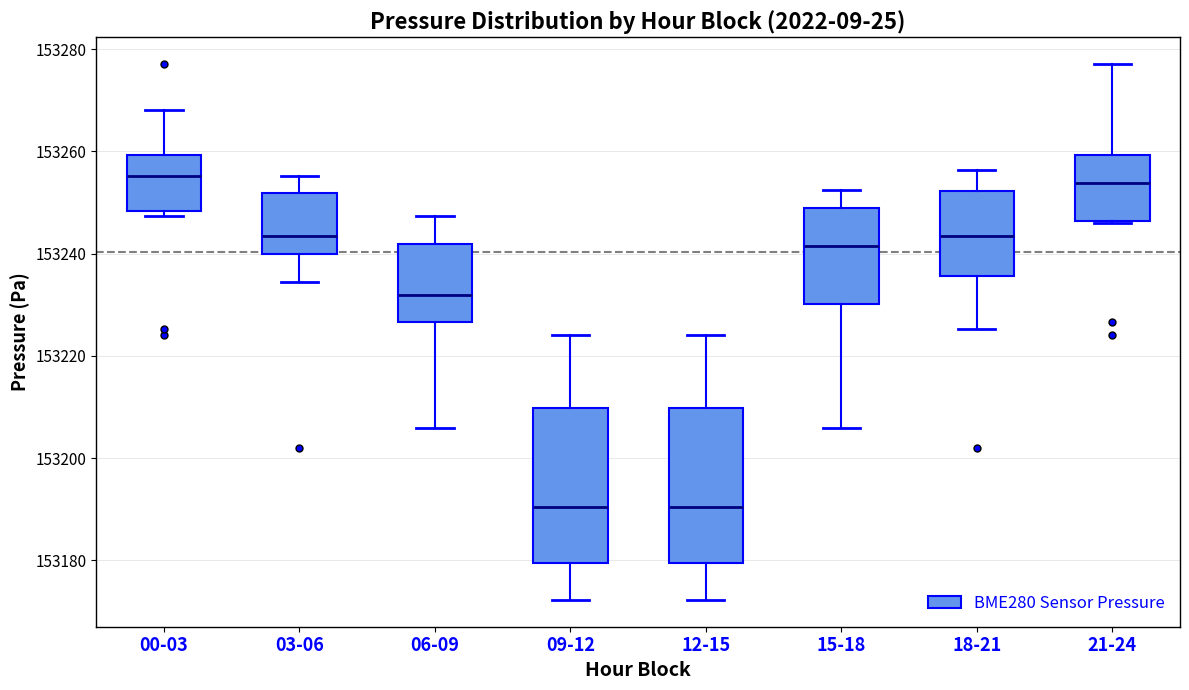

Where does the median line of the box for 21-24 sit on the y-axis? The values are not printed on the chart, so give them approximately, as read against the axis.

153254